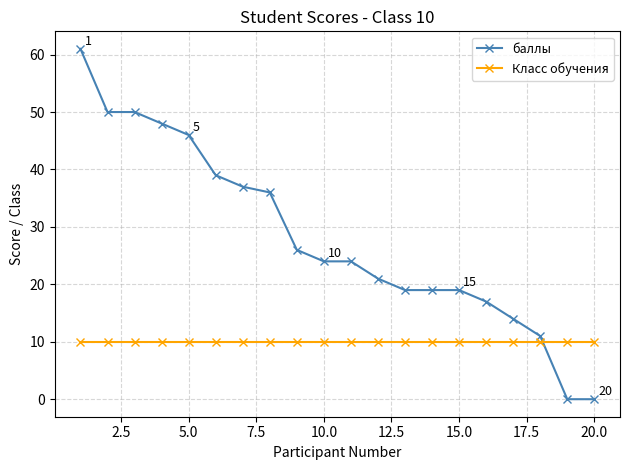

What is the value of the баллы point at the 3rd from the left?

50